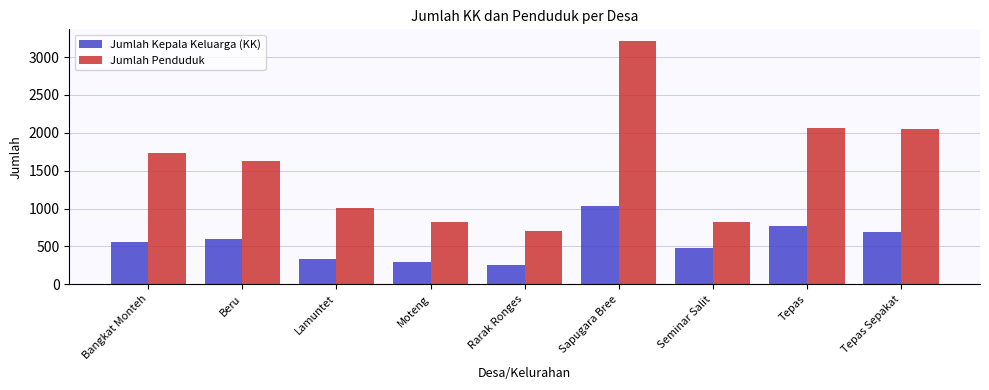

What are all the series names shown in the legend?

Jumlah Kepala Keluarga (KK), Jumlah Penduduk